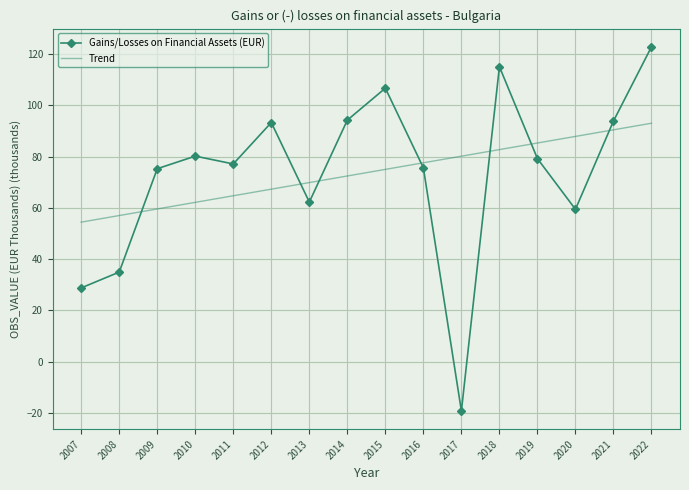

At which category does Gains/Losses on Financial Assets (EUR) reach its first local valley?

2011